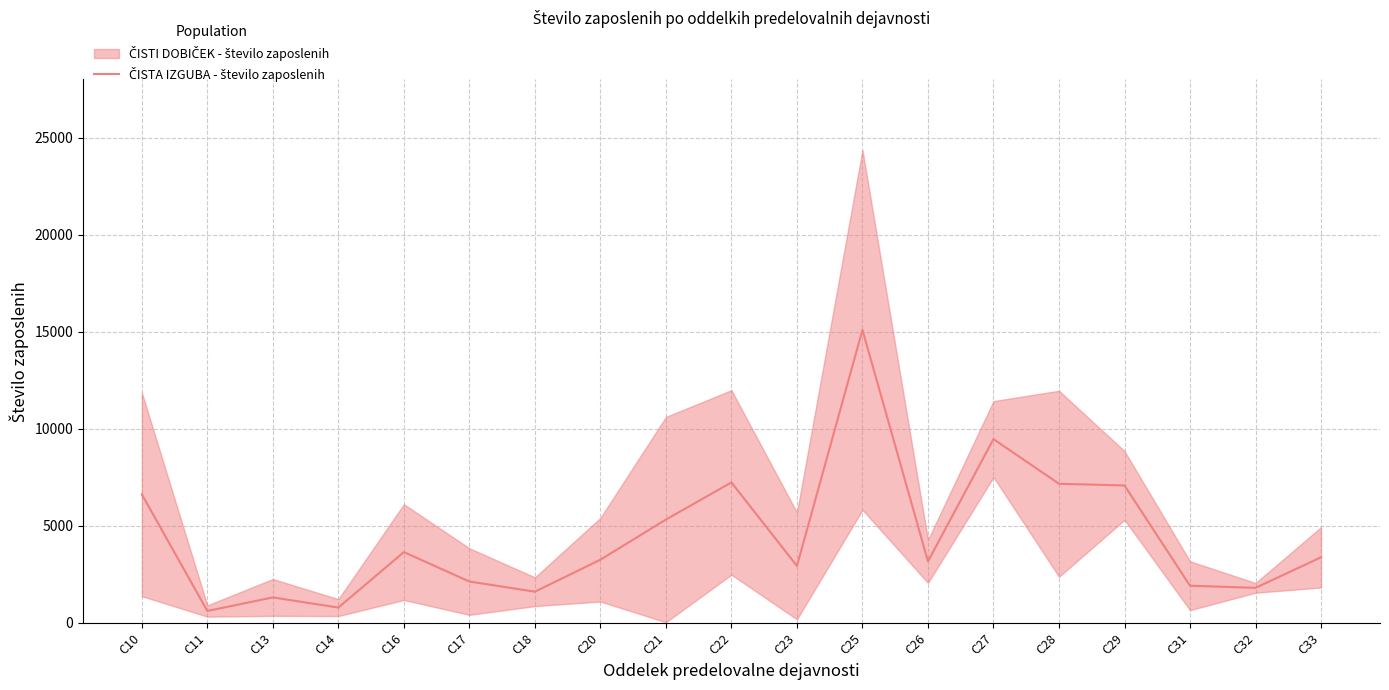

The chart shows a value of 396.6 at C14. True or false?

False